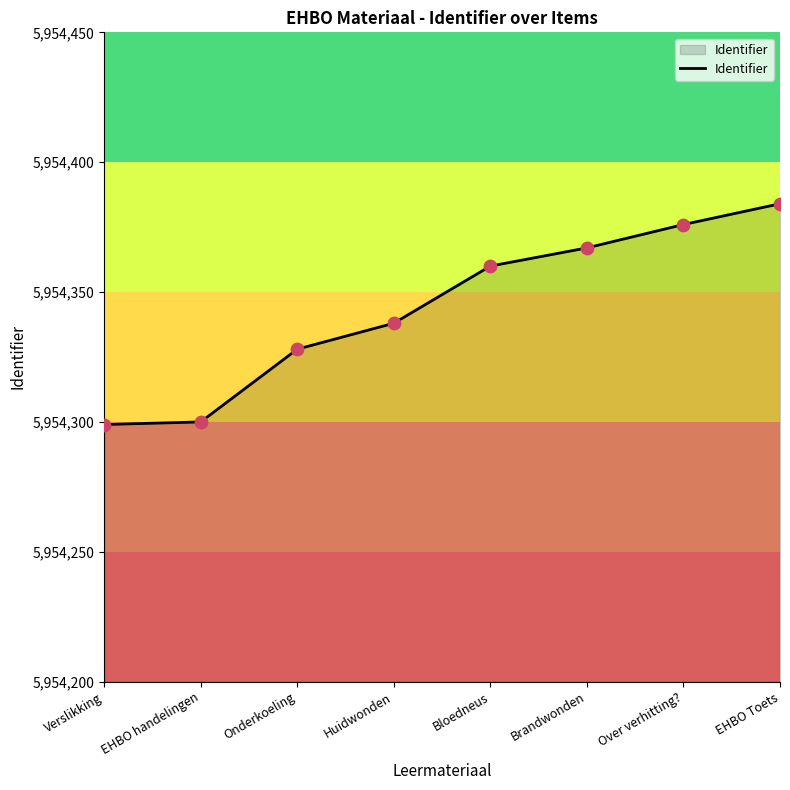

Between EHBO Toets and Bloedneus, which is larger?

EHBO Toets